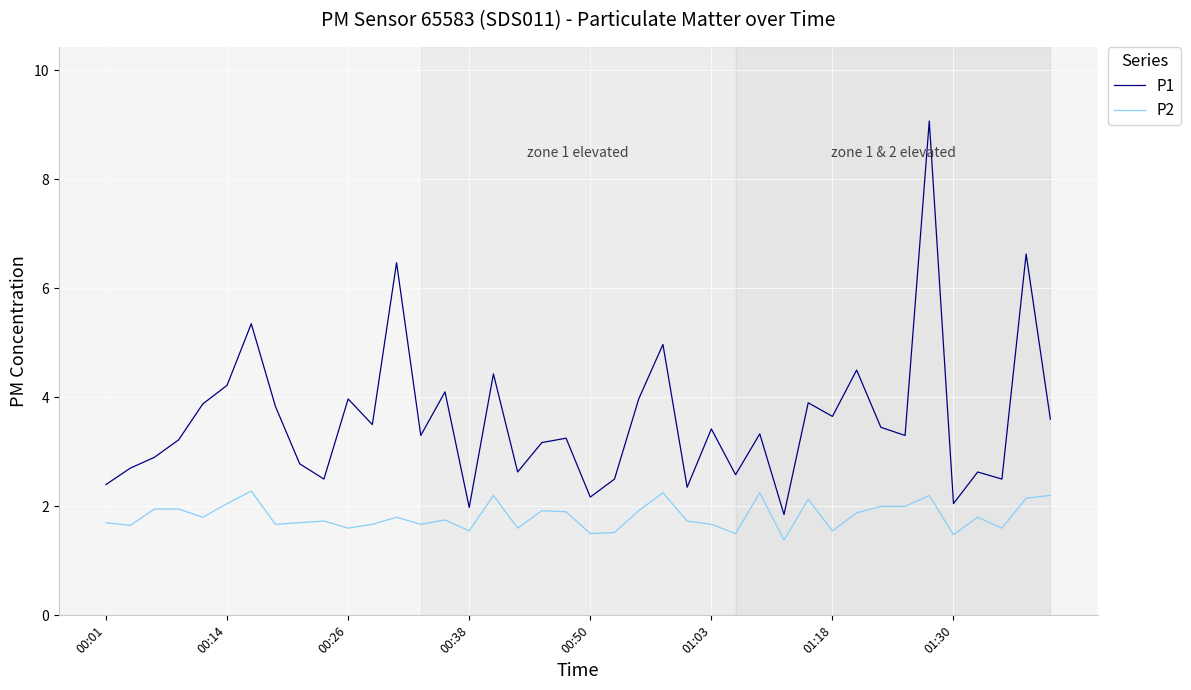

What is the difference between the maximum and minimum values in the P1 series?

7.2